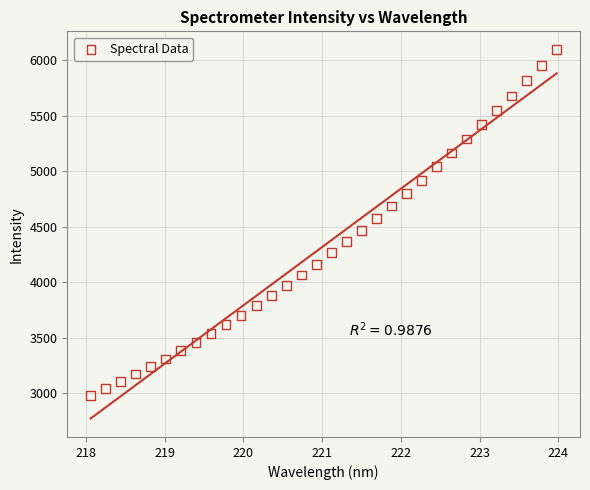

What is the range of X values (max minus min)?

5.9